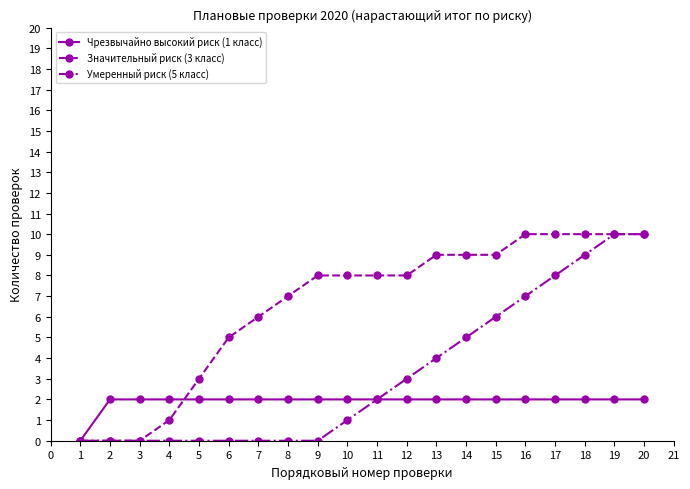

Which series changed the most between 10 and 20?

Умеренный риск (5 класс)